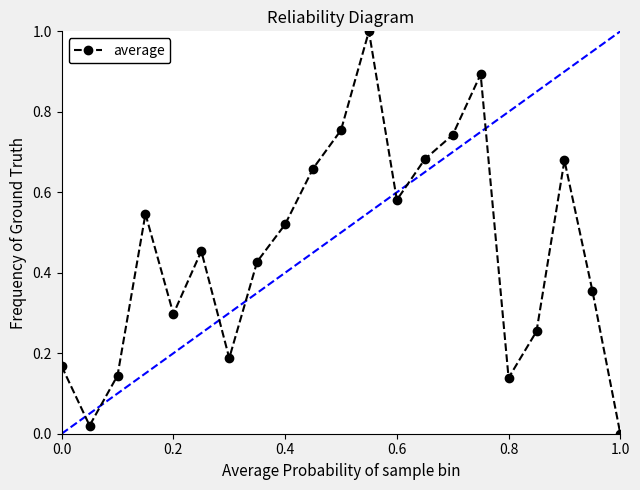

What is the greatest value displayed?

1.0